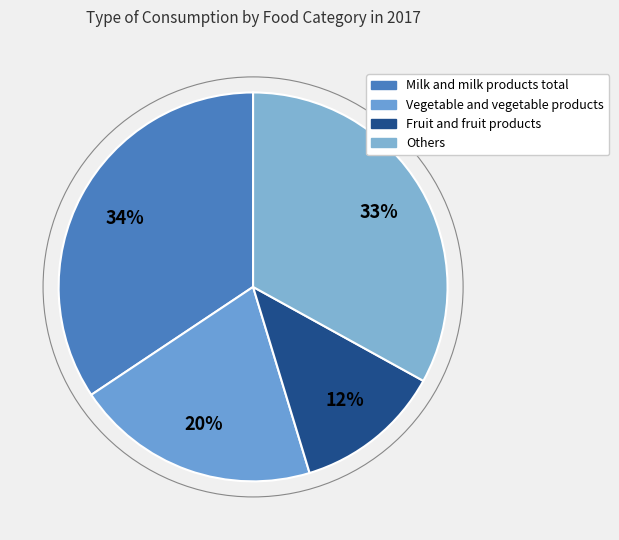

How many segments does this pie chart have?

4